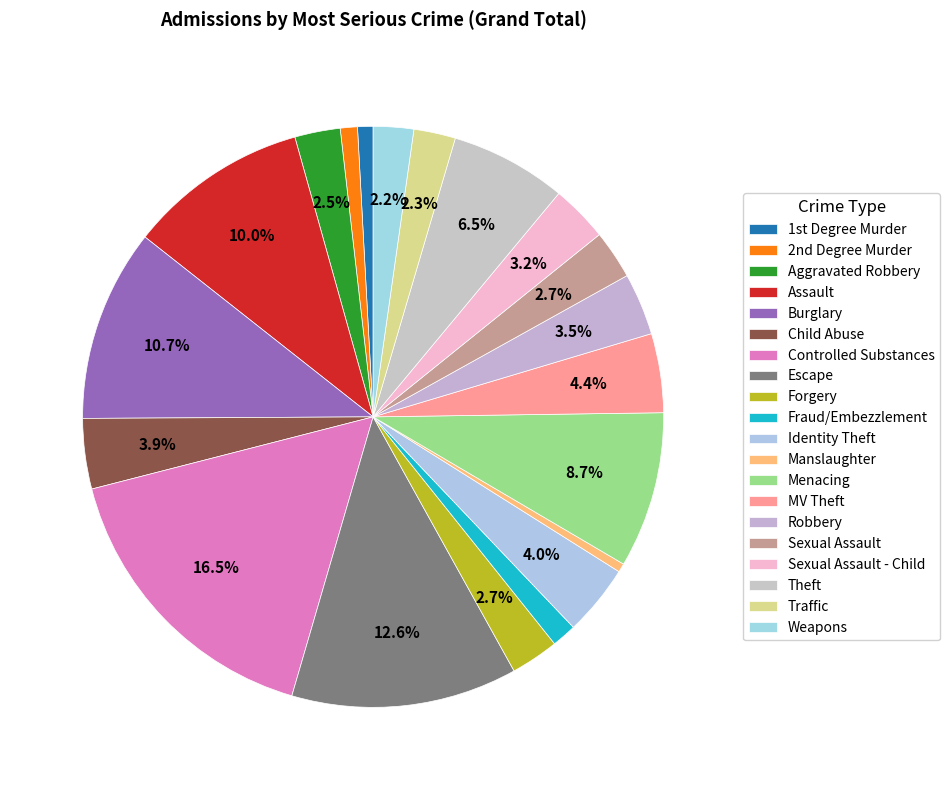

How many segments does this pie chart have?

20